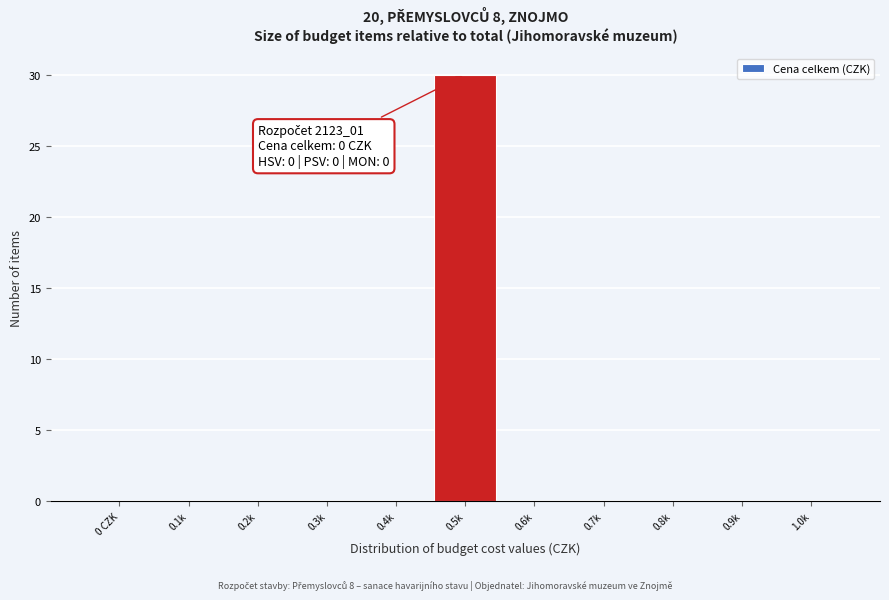

Reading left to right, transcribe all the data shown in this chart.

0 CZK=0	0.1k=0	0.2k=0	0.3k=0	0.4k=0	0.5k=30	0.6k=0	0.7k=0	0.8k=0	0.9k=0	1.0k=0